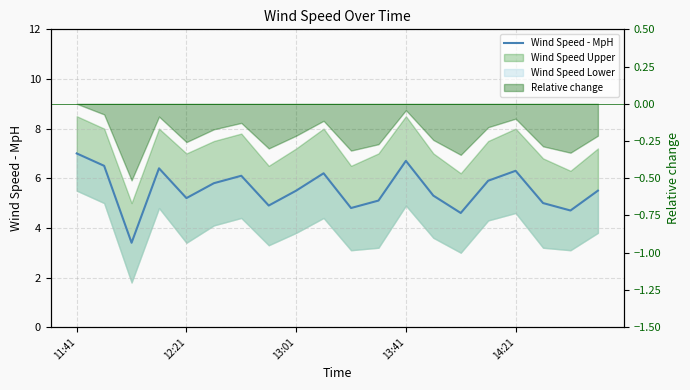

Where is the data nearest to the value 5?

17